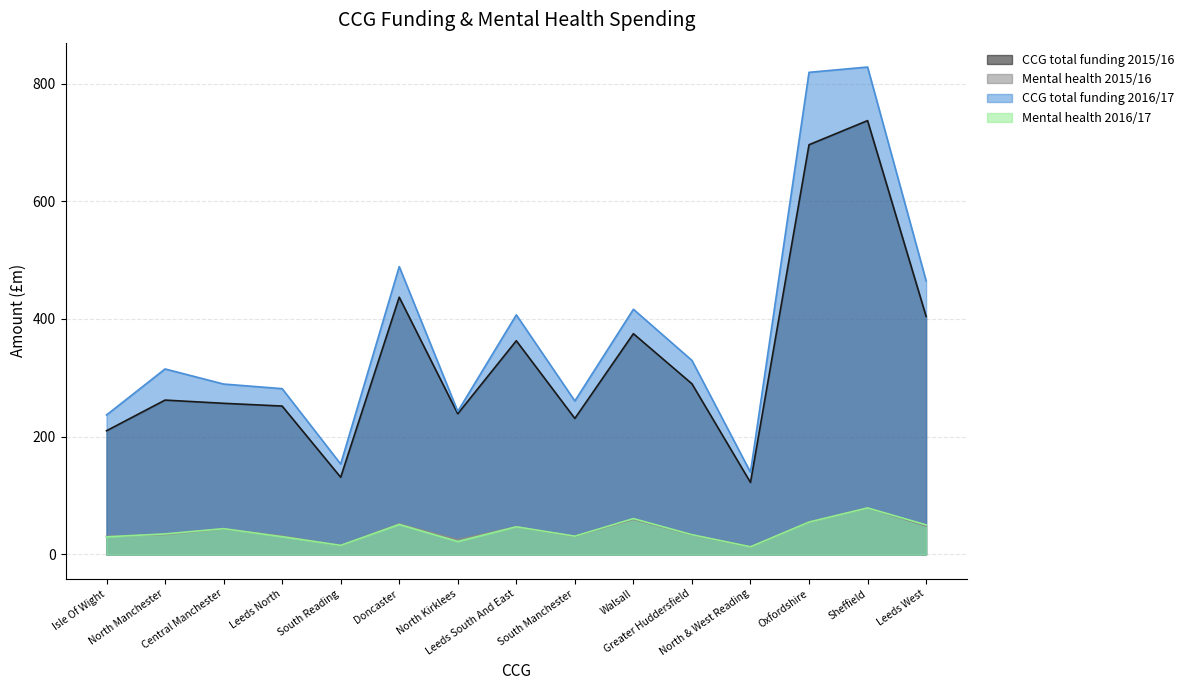

At which label is CCG total funding 2016/17 closest to 483?

Doncaster